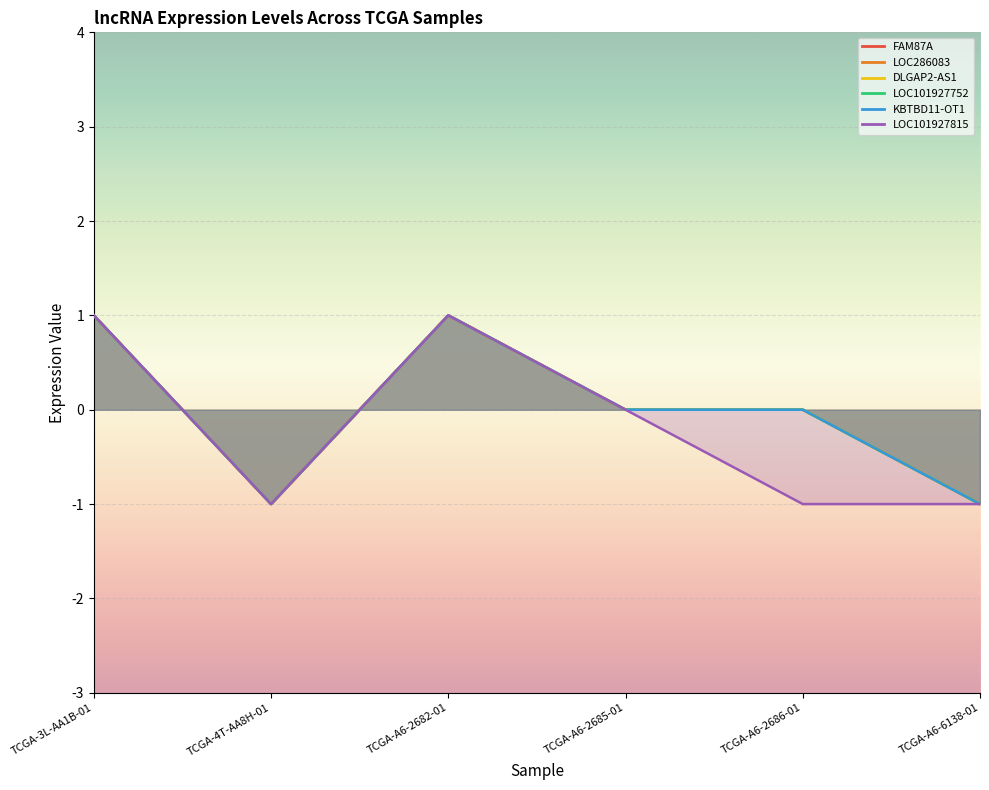

Which label corresponds to the smallest value in the chart?

TCGA-4T-AA8H-01